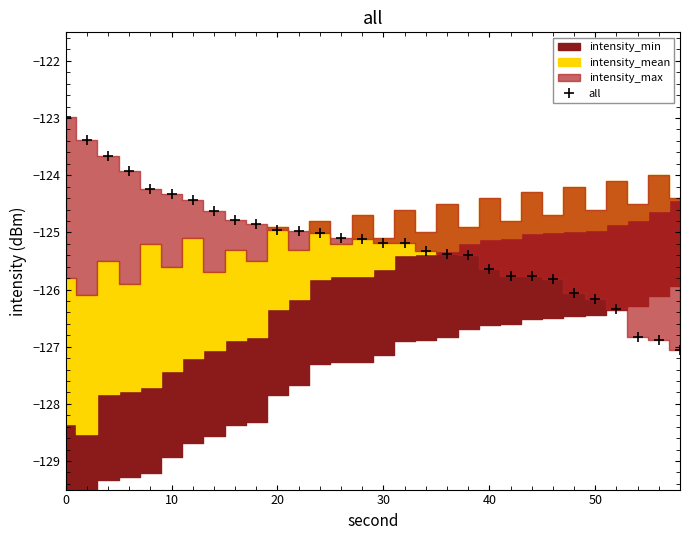

The all series shows -86.3 at 20. True or false?

False